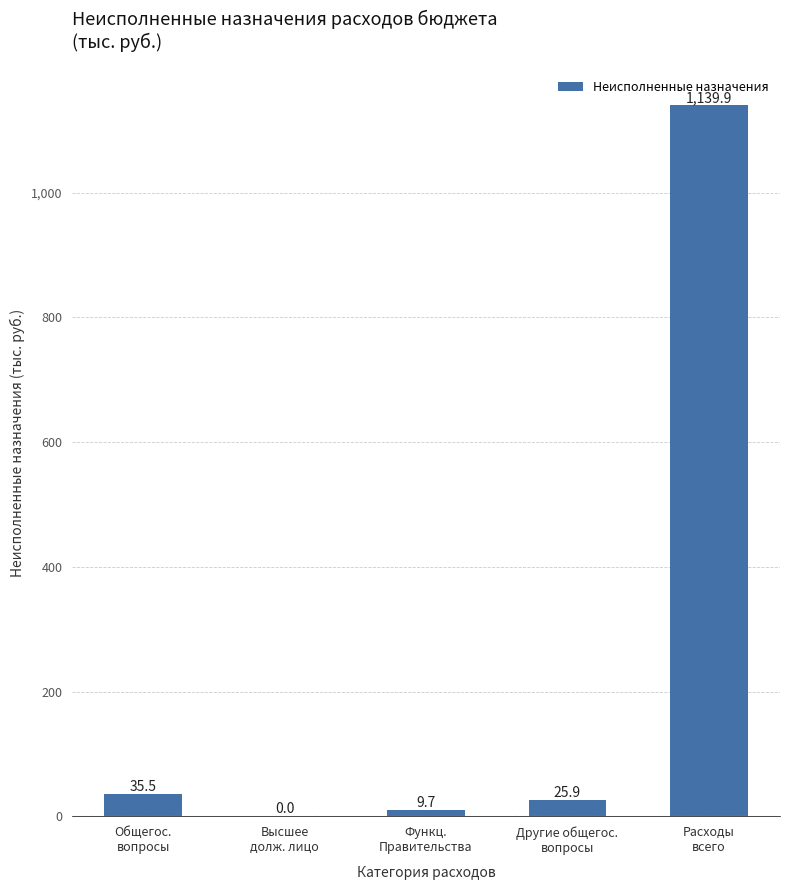

What is the maximum value shown in the chart?

1139.9